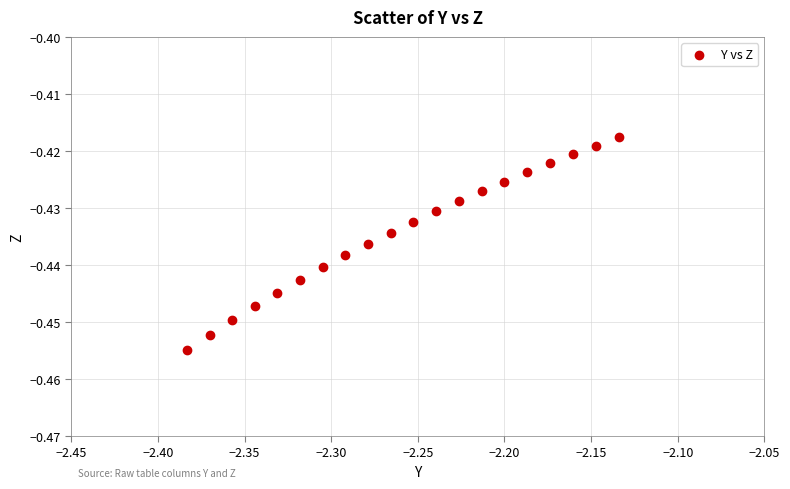

How many data points are displayed?

20